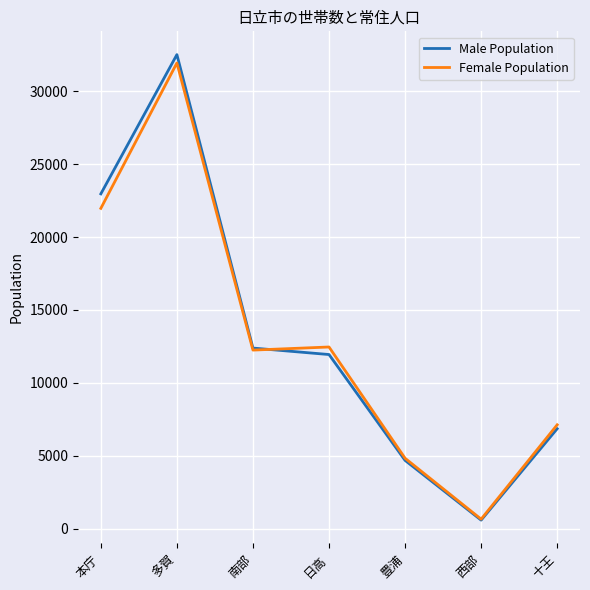

The Male Population series shows 1881 at 十王. True or false?

False